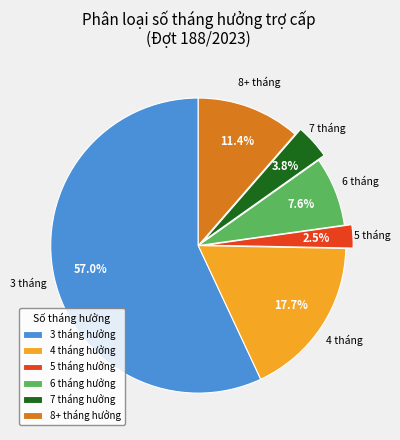

What is the majority slice?

3 tháng hưởng